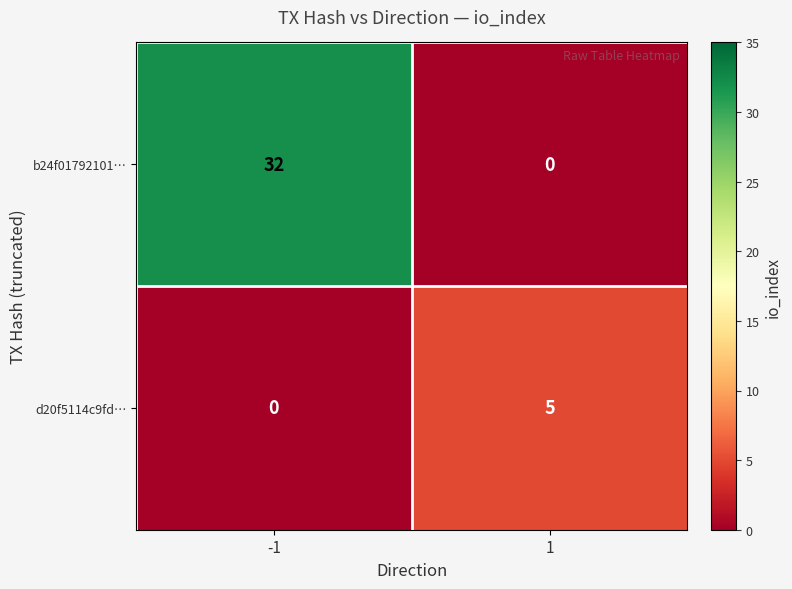

What is the approximate value of b24f01792101… at -1?

32